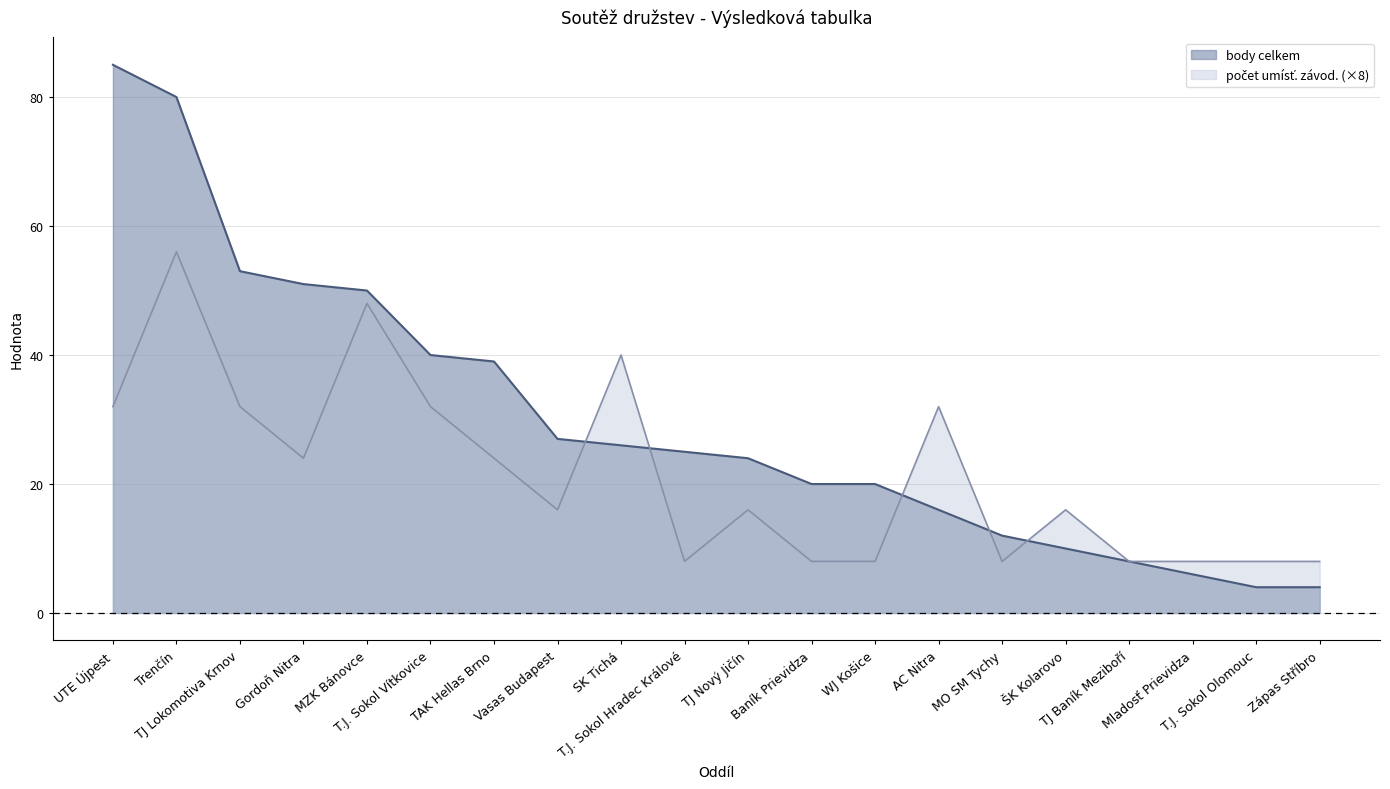

True or false: body celkem has more than 0 points higher than both neighbors.

False